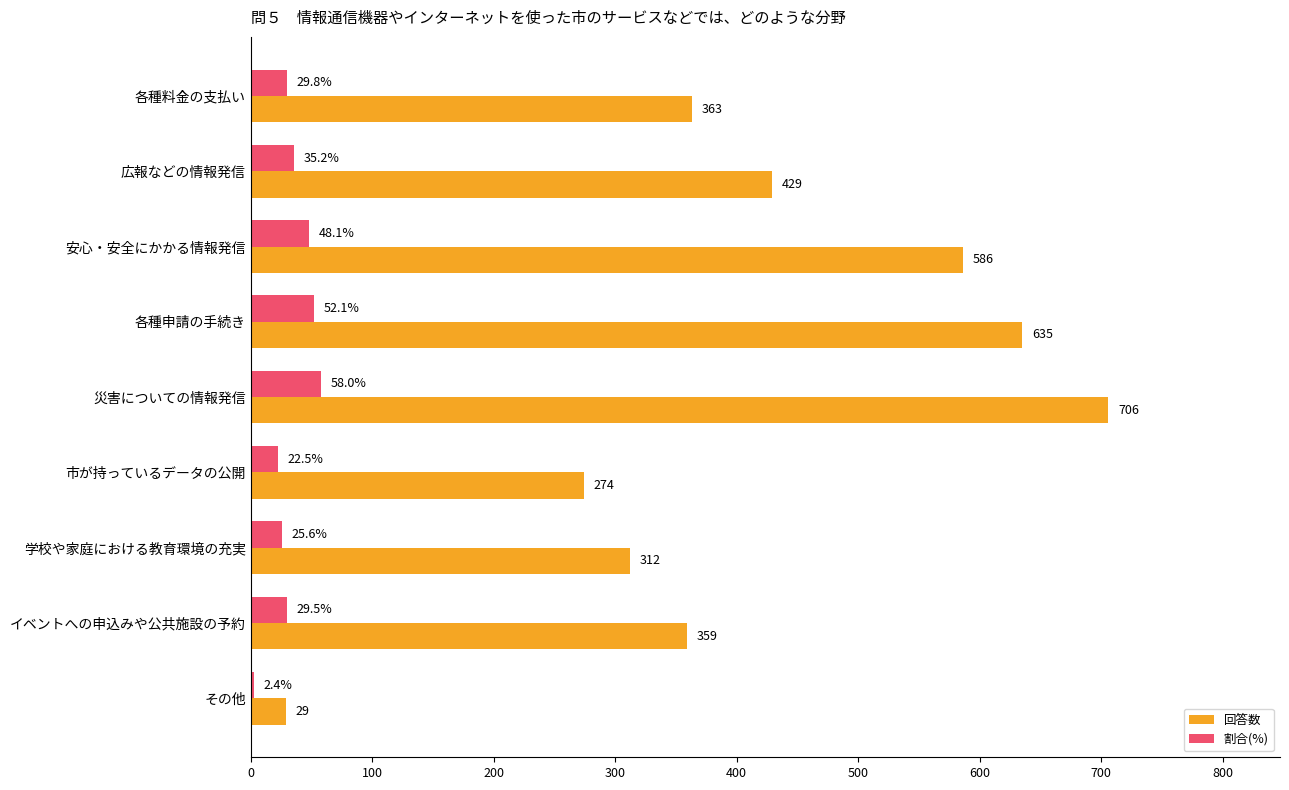

What is the sum of the 回答数 values at 各種申請の手続き and その他?

664.0